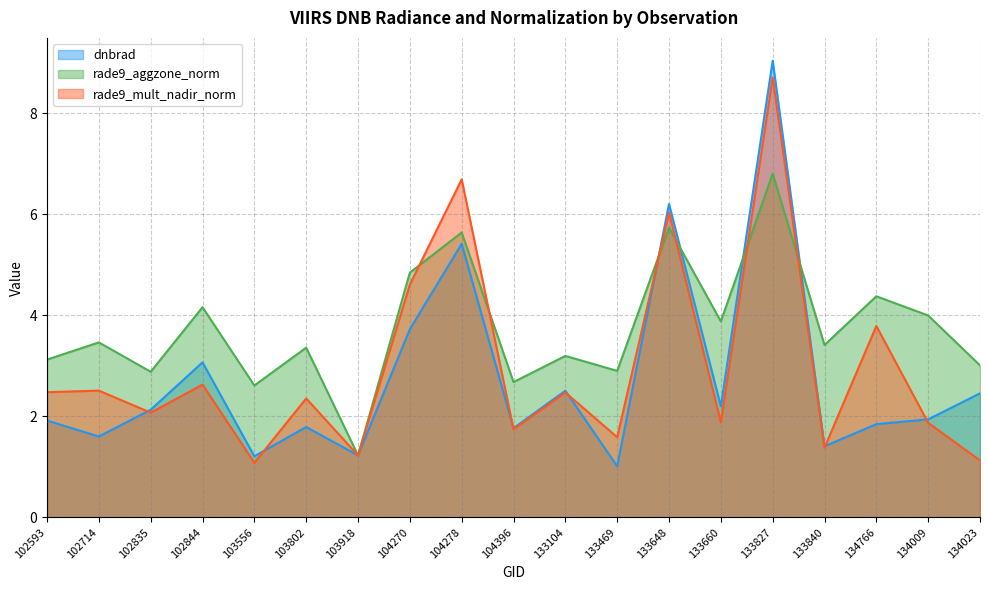

At 133104, list the series in order from smallest to largest.

rade9_mult_nadir_norm, dnbrad, rade9_aggzone_norm